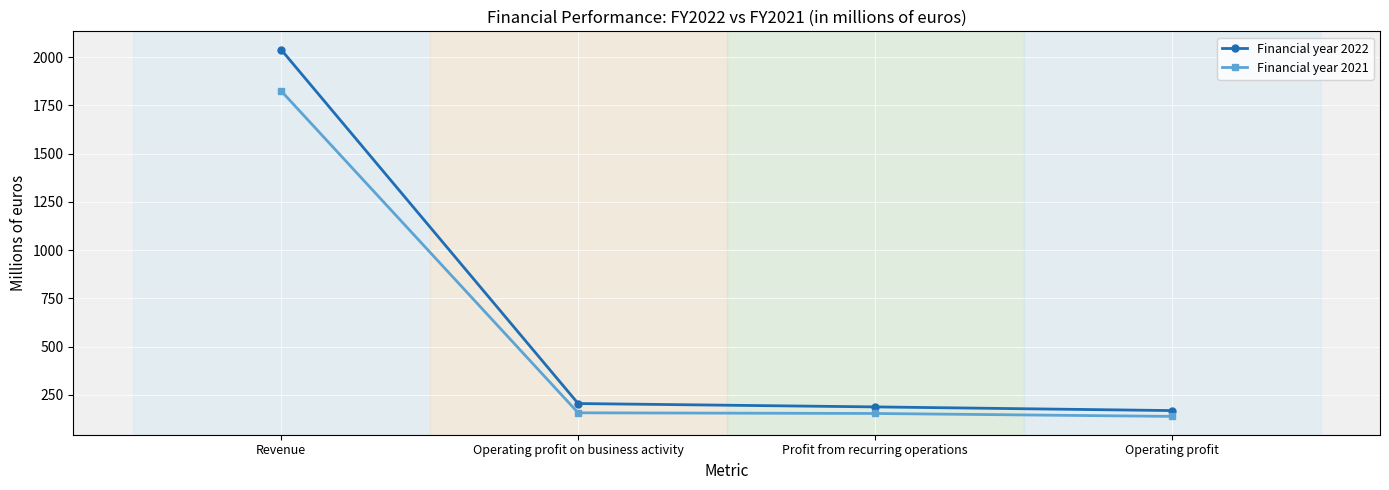

How many data points does each series have?

4